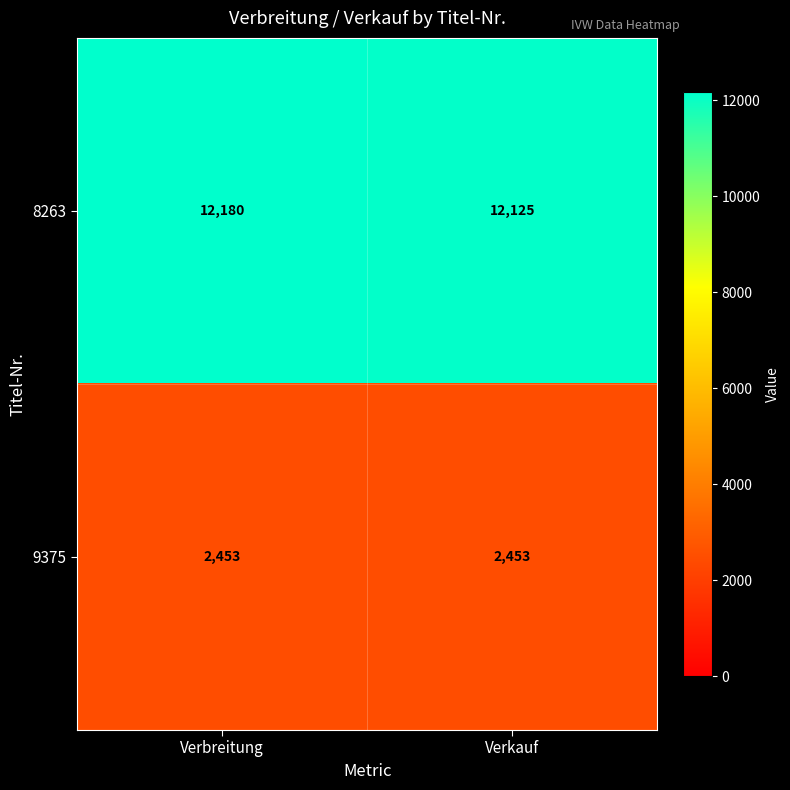

Which series has the largest total across all categories?

8263